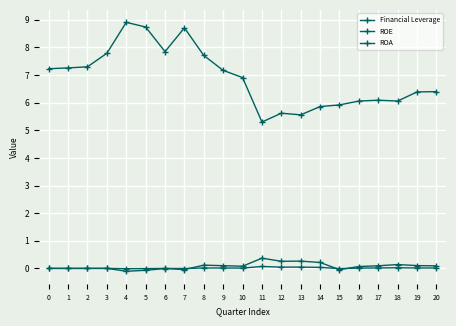

What is the spread (max minus min) of values at 16?

6.0